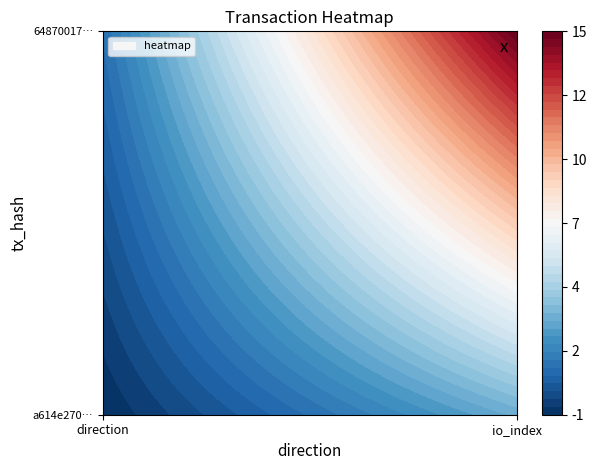

Which series has the largest total across all categories?

6487001721c14b3130b537ed13bad305d0b5602